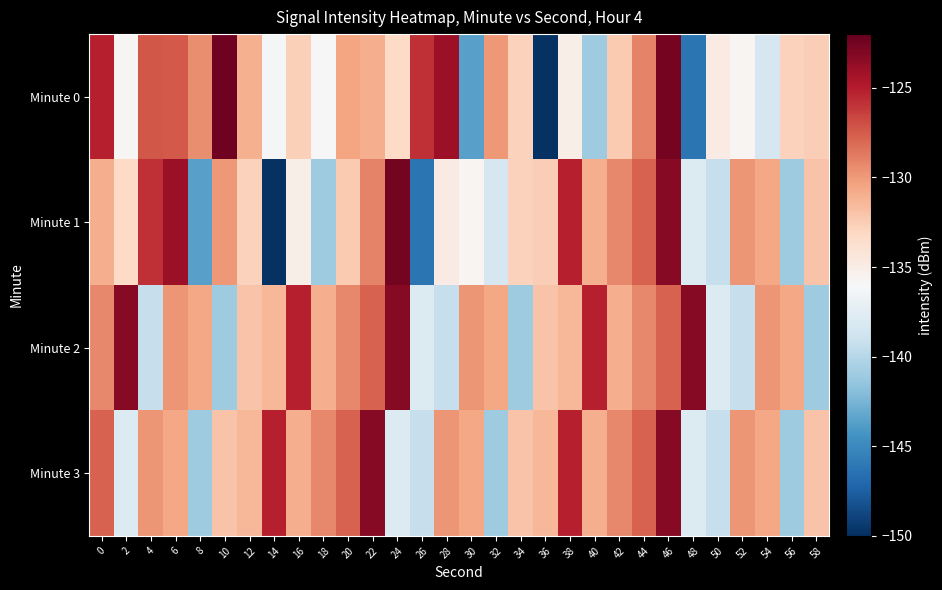

Count the number of categories in the chart.

30